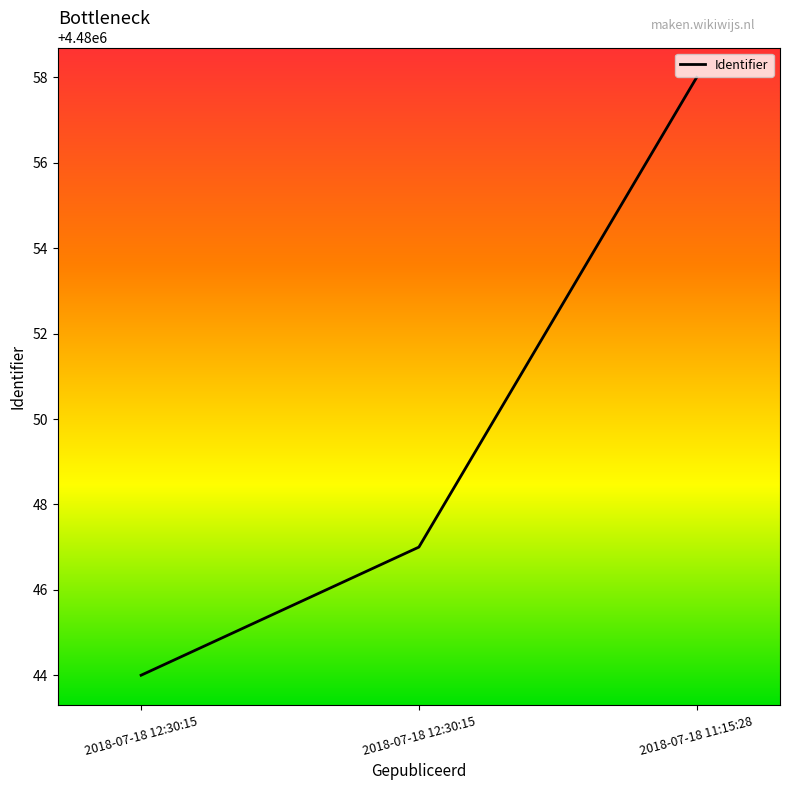

At which label does the data first exceed 4480047?

2018-07-18 11:15:28